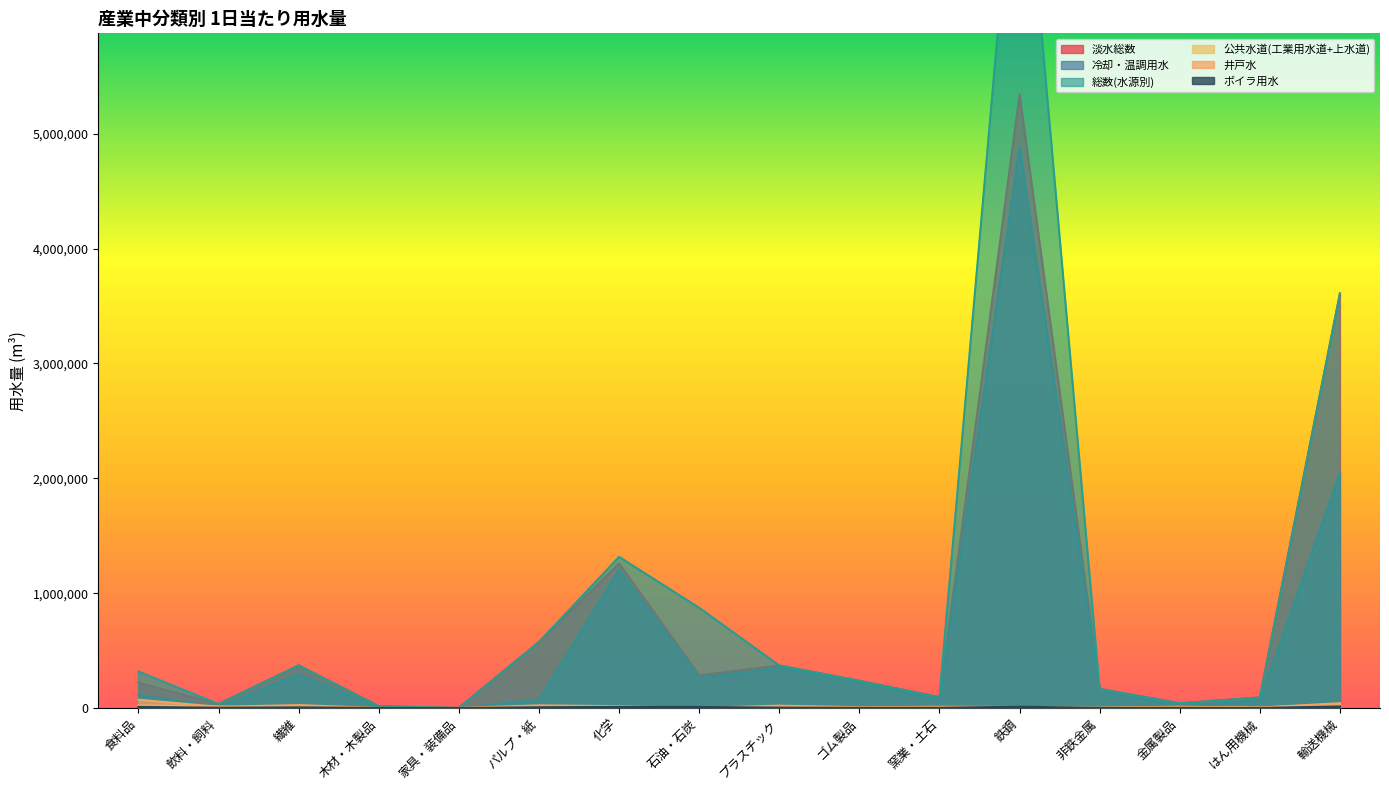

At 食料品, list the series in order from largest to smallest.

総数(水源別), 淡水総数, 冷却・温調用水, 井戸水, 公共水道(工業用水道+上水道), ボイラ用水